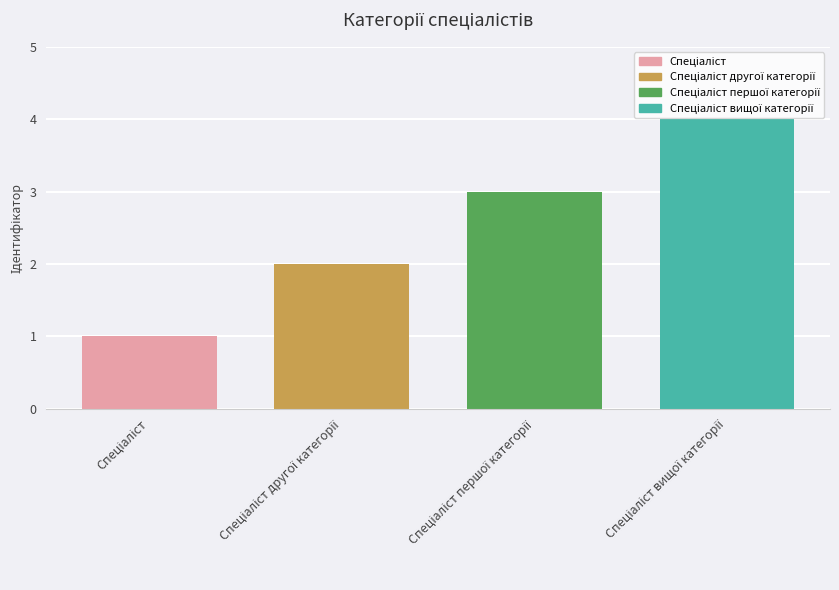

How many bars are there in total?

4